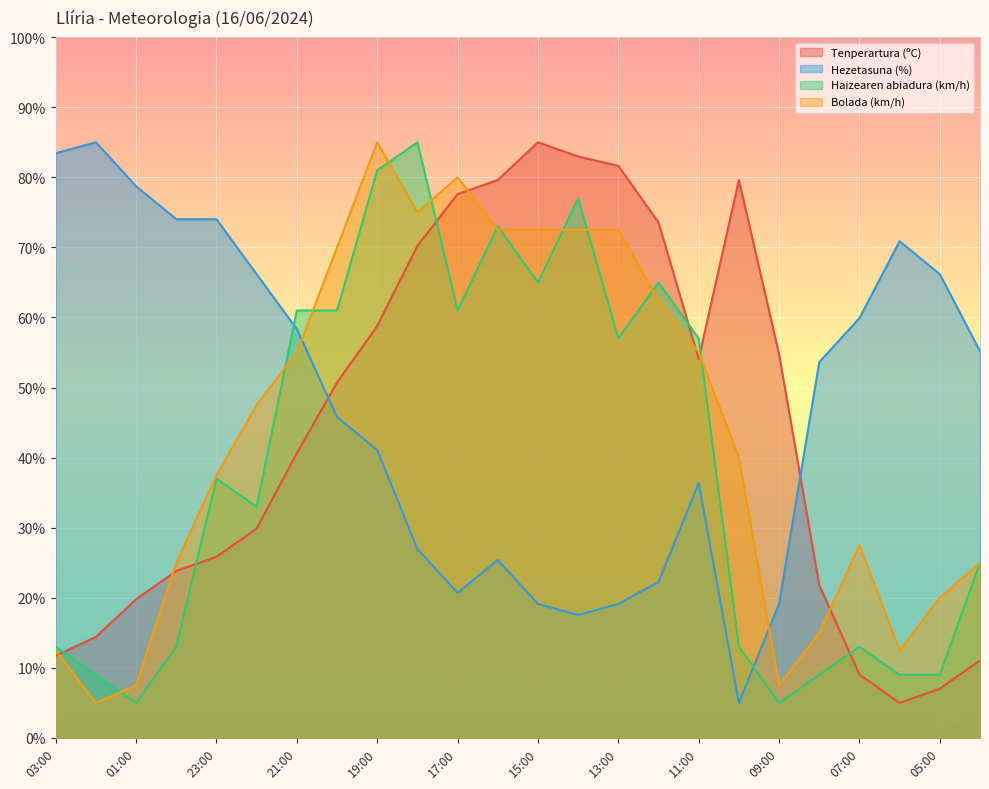

Which category has the lowest value across all series?

06:00